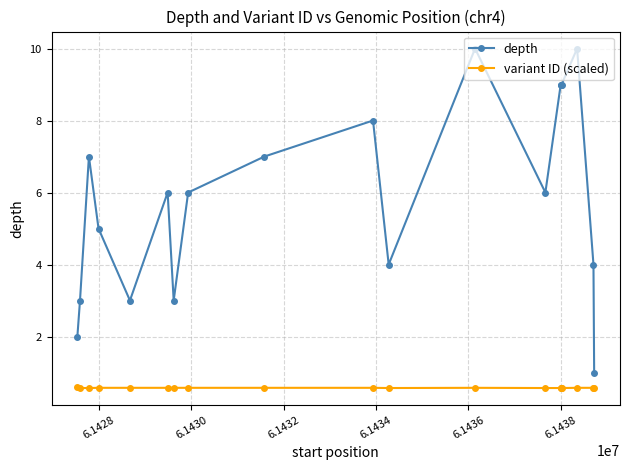

List the series in order of their overall mean, highest first.

depth, variant ID (scaled)